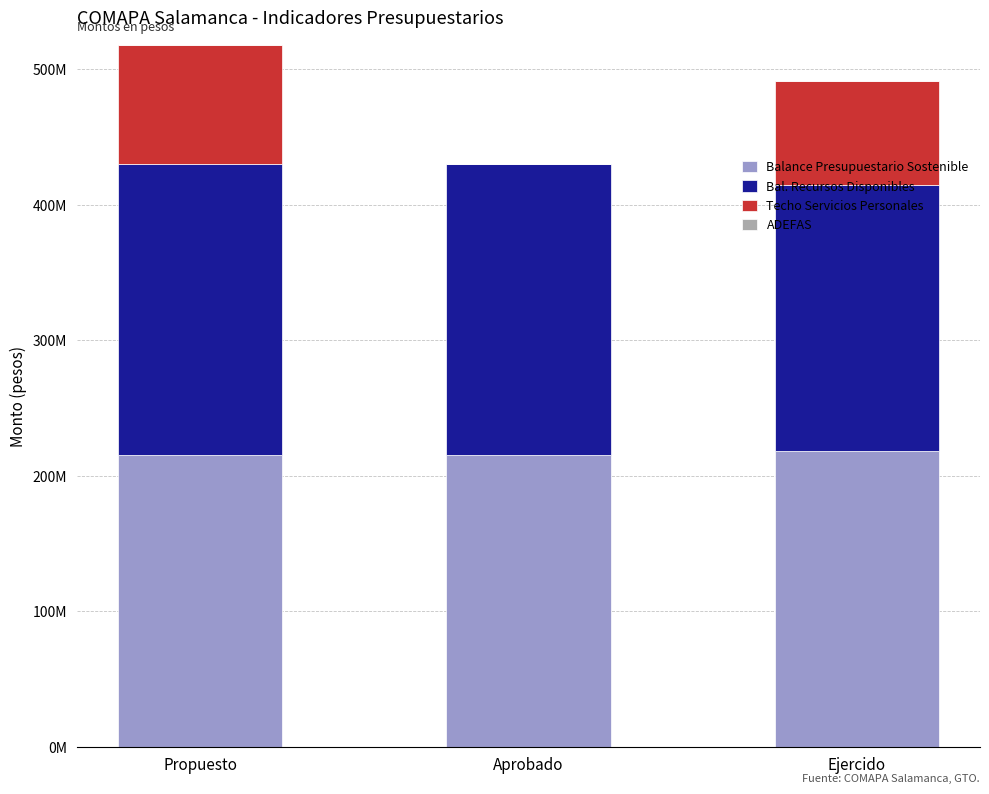

What is the total value across all series at Ejercido?

491366447.2